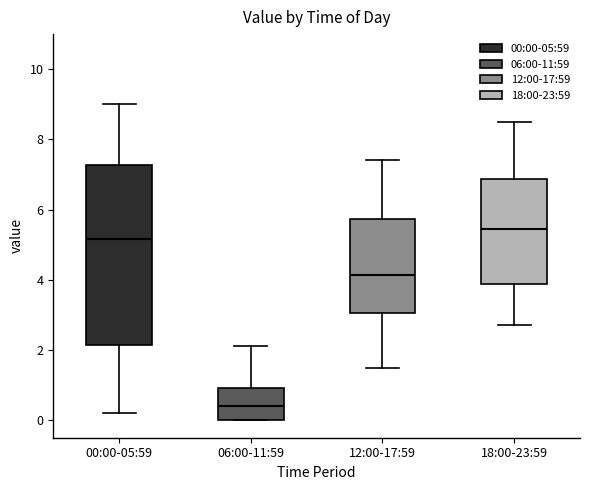

Reading left to right, transcribe this box plot: for each box, give where its median line is, the range the box spans, and where its two whiskers end, as read against the y-axis. The values are not printed on the chart, so give them approximately, as read against the axis.

00:00-05:59: median 5.2, box 2.2 to 7.2, whiskers 0.2 to 9.0
06:00-11:59: median 0.4, box 0.0 to 1.0, whiskers 0.0 to 2.2
12:00-17:59: median 4.2, box 3.0 to 5.8, whiskers 1.6 to 7.4
18:00-23:59: median 5.4, box 3.8 to 6.8, whiskers 2.8 to 8.6